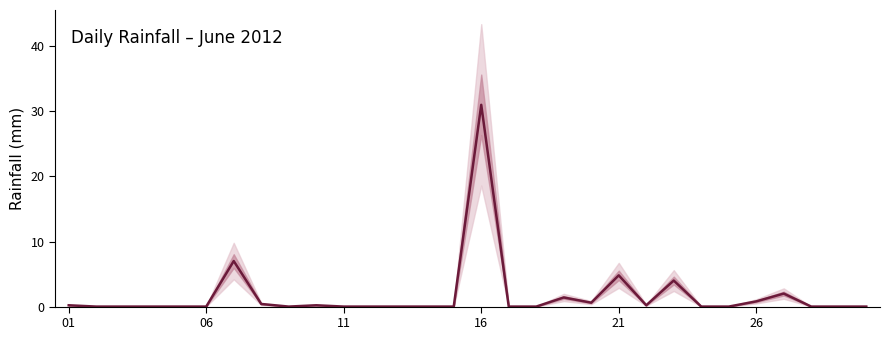

How many points are higher than both their immediate neighbors (excluding endpoints)?

7